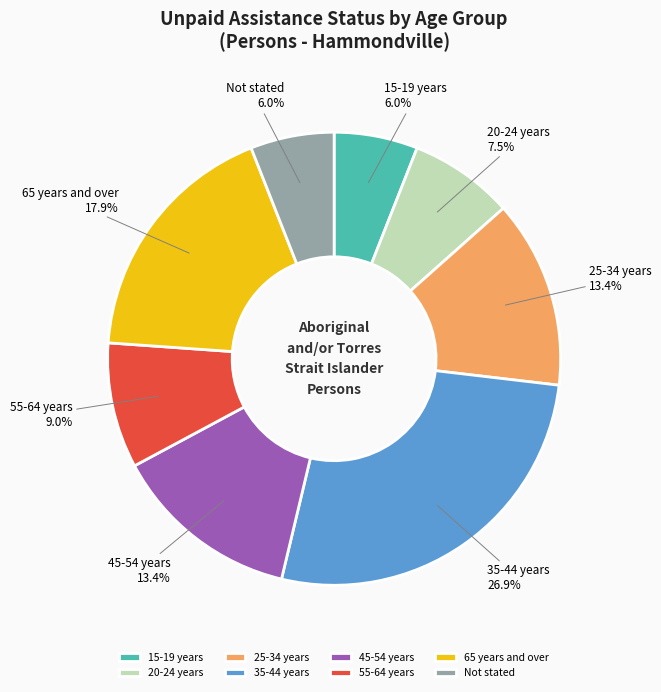

Which category has the biggest portion of the pie?

35-44 years